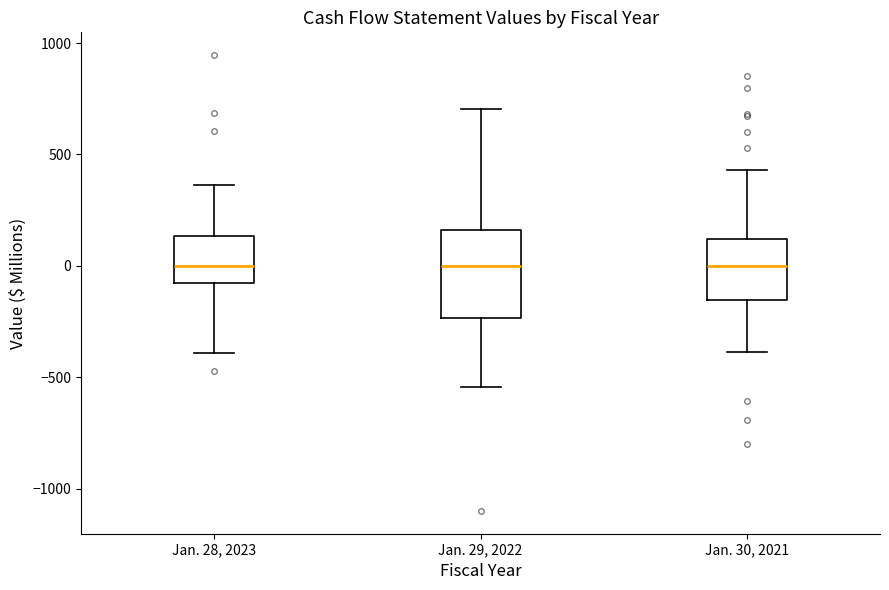

Reading left to right, transcribe this box plot: for each box, give where its median line is, the range the box spans, and where its two whiskers end, as read against the y-axis. The values are not printed on the chart, so give them approximately, as read against the axis.

Jan. 28, 2023: median 0, box -100 to 150, whiskers -400 to 350
Jan. 29, 2022: median 0, box -250 to 150, whiskers -550 to 700
Jan. 30, 2021: median 0, box -150 to 100, whiskers -400 to 450